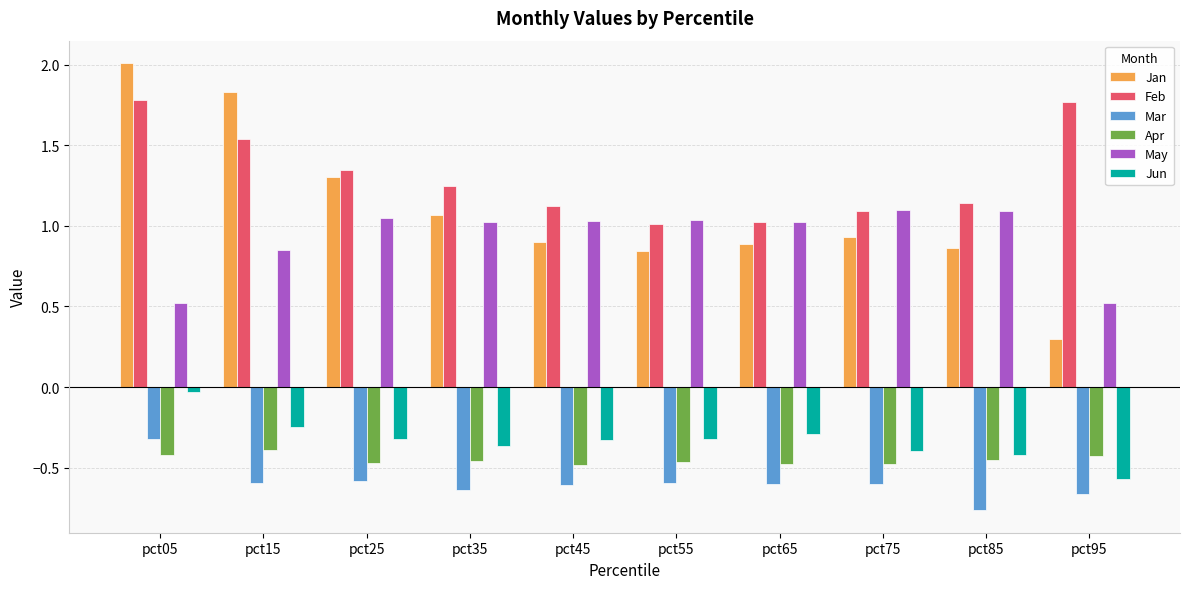

Between pct05 and pct65, which series saw the biggest shift?

Jan